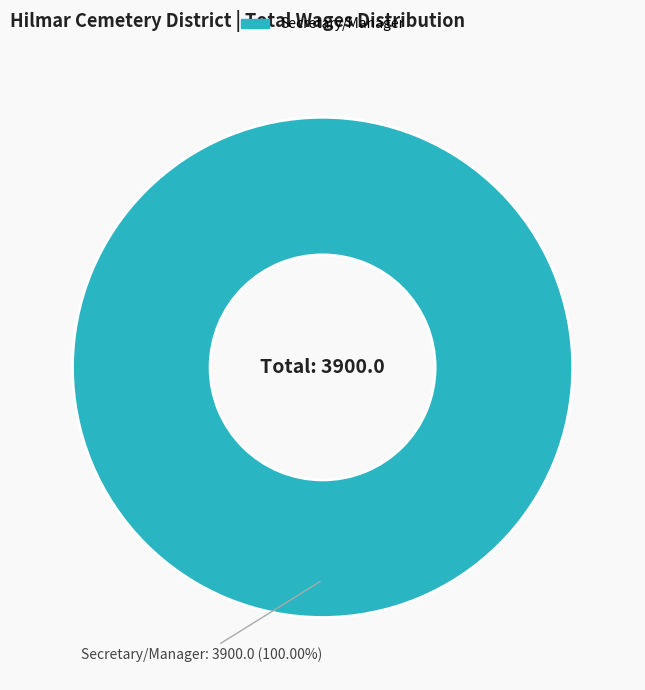

How many slices are in this pie chart?

1